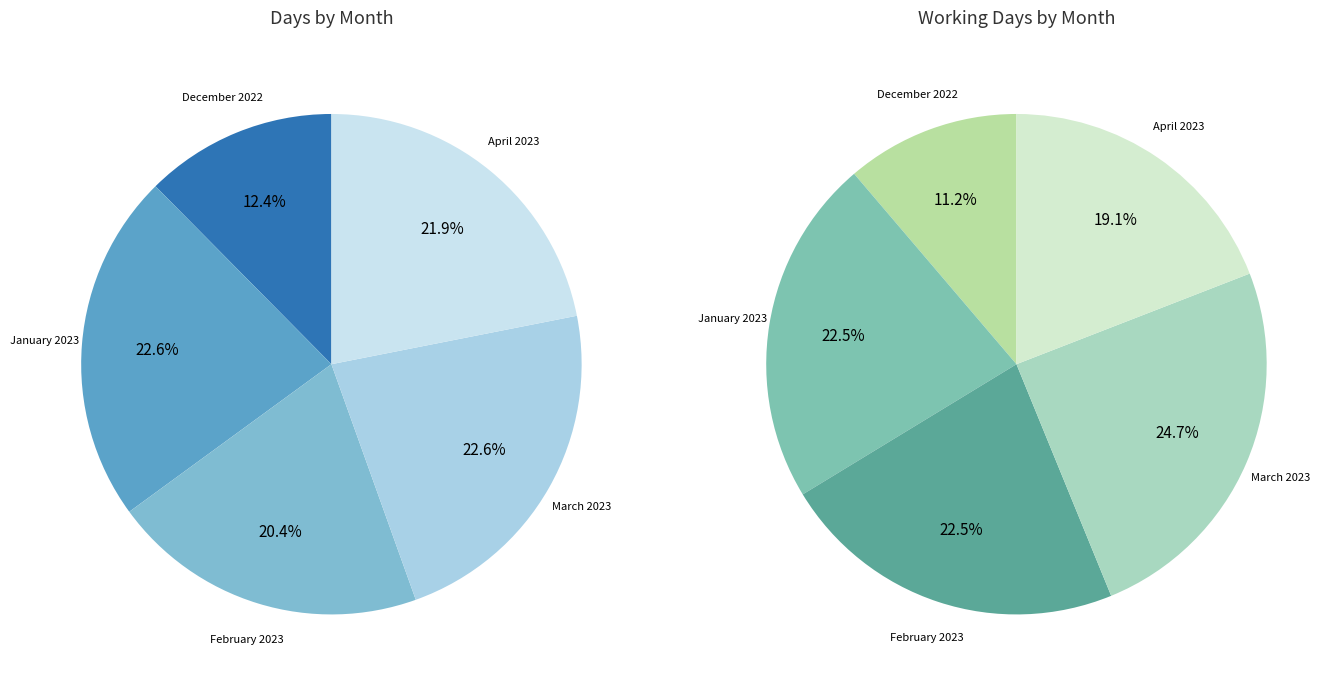

How many slices are in this pie chart?

5